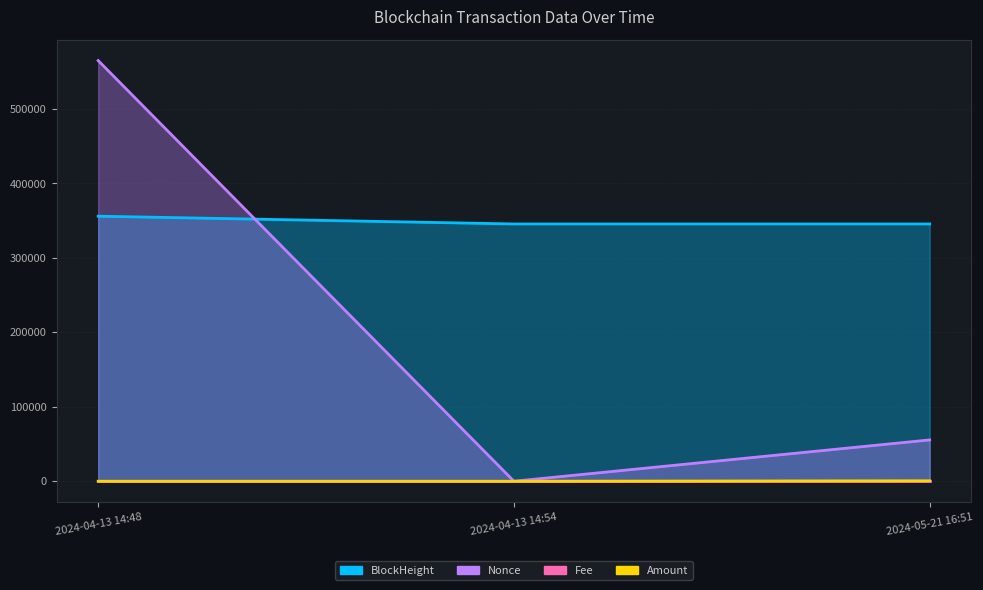

Which label corresponds to the largest value in the chart?

2024-04-13 14:48